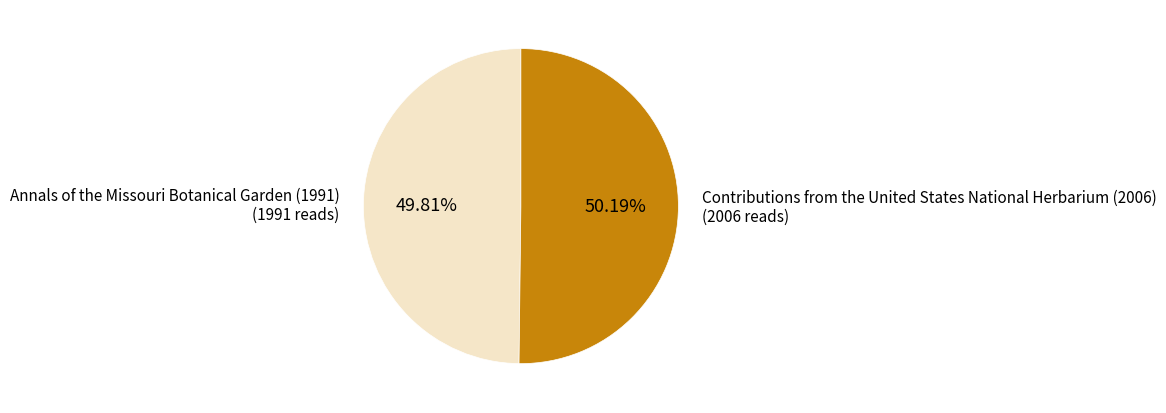

Is it true that Contributions from the United States National Herbarium (2006) is 50% of the pie?

True